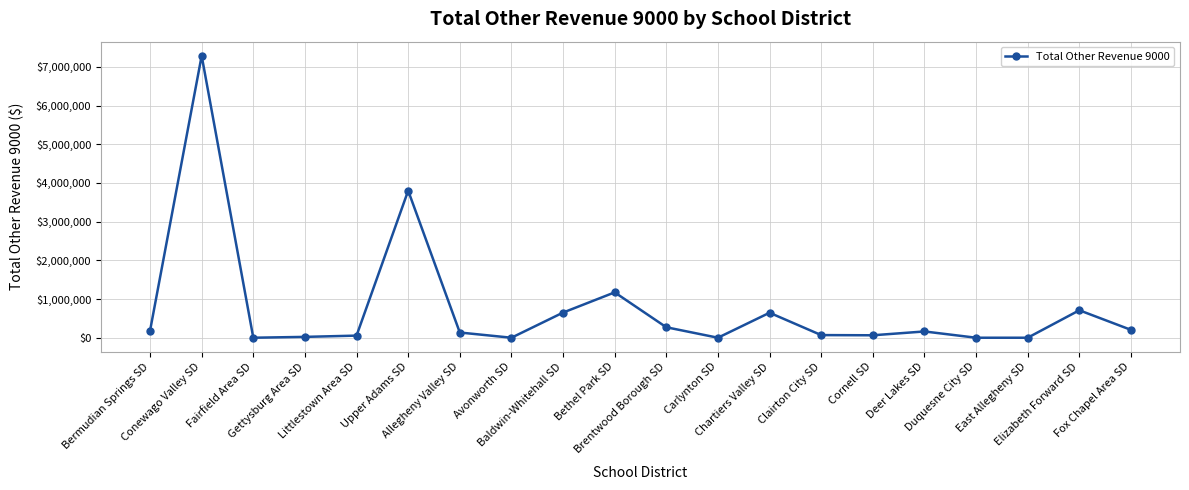

What is the greatest value displayed?

7287000.0